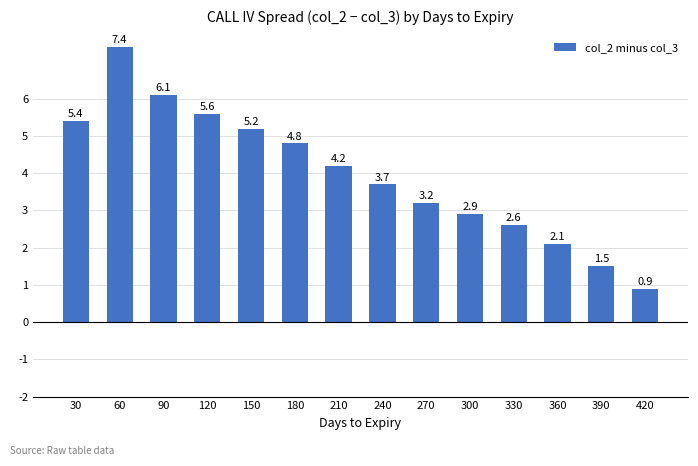

The value at 300 is 2.9. True or false?

True